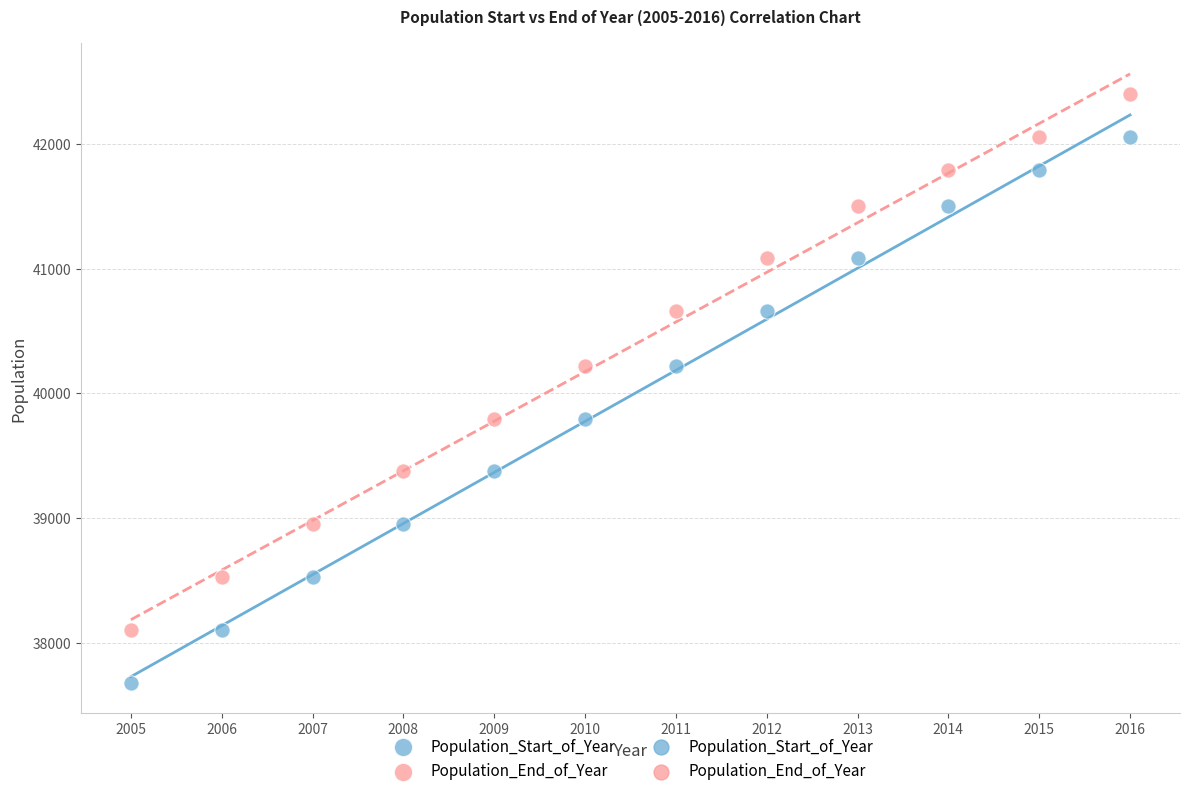

Across all data points, what is the range of X values (max minus min)?

11